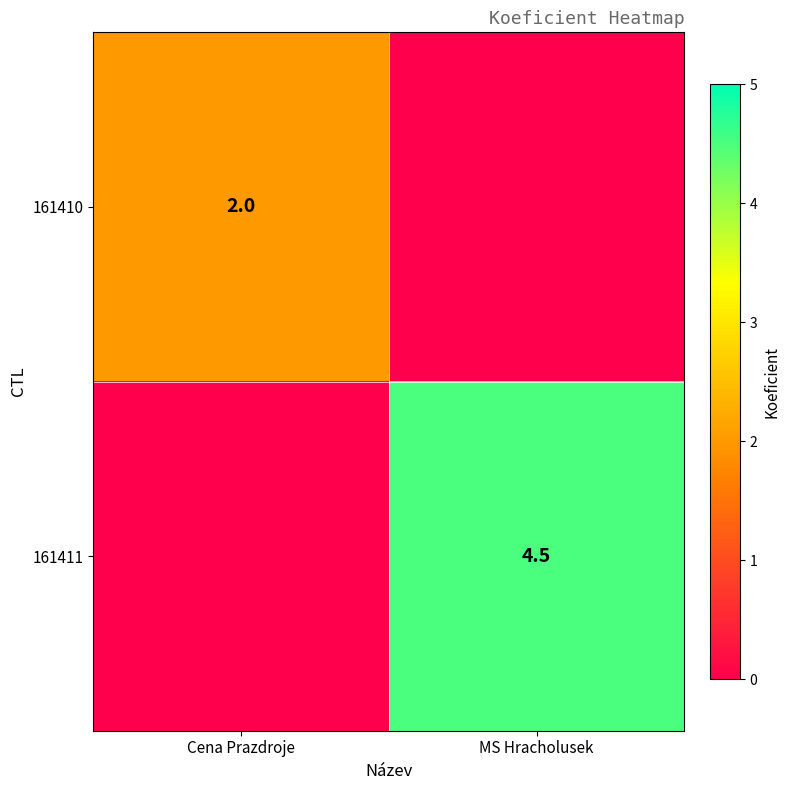

The 161411 series shows 4.5 at MS Hracholusek. True or false?

True